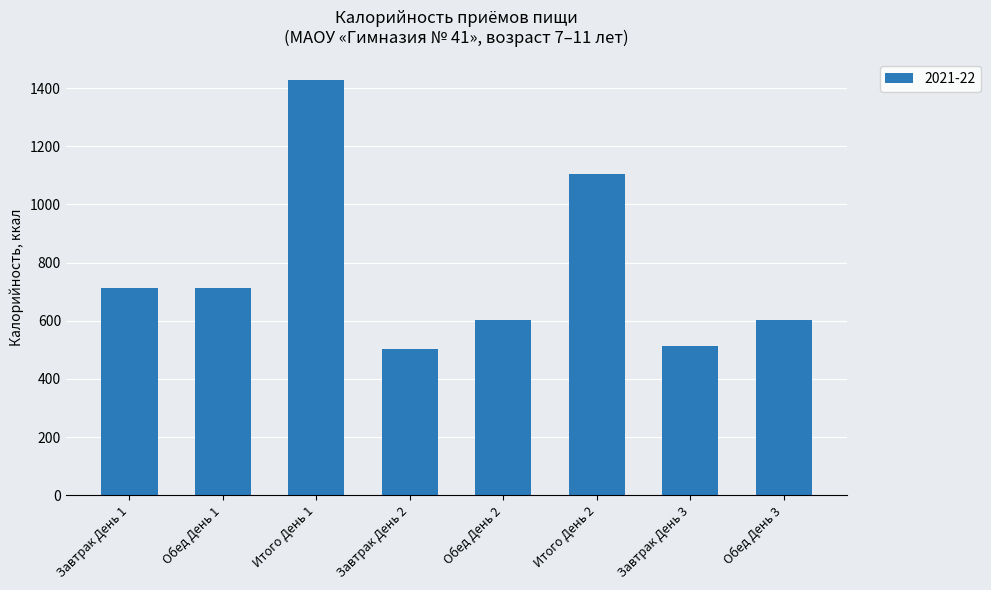

How many bars are there in total?

8